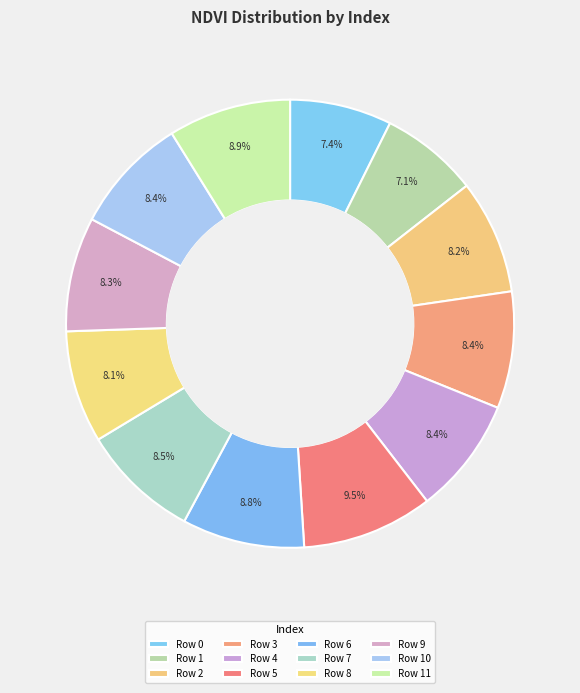

Is there any slice that represents more than half of the pie?

No